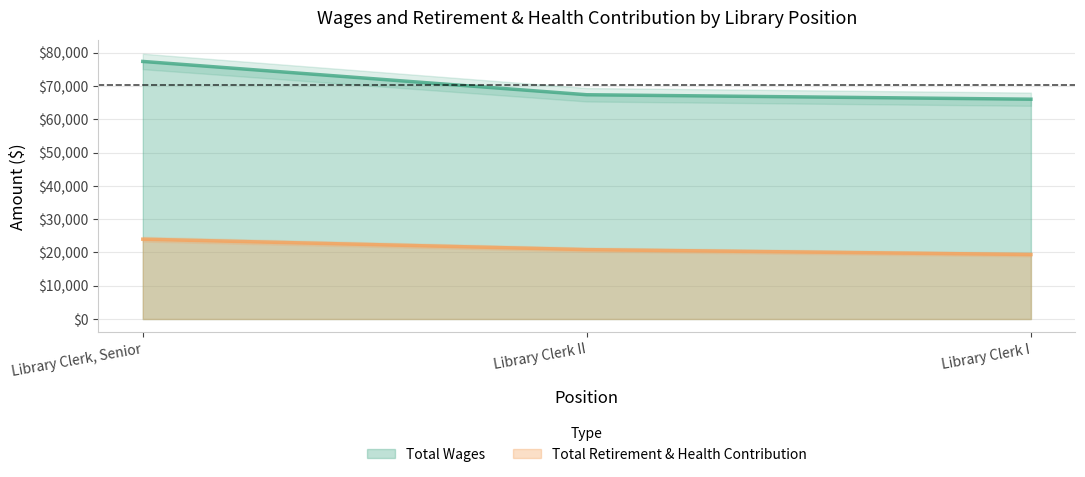

What are all the series names shown in the legend?

Total Wages, Total Retirement & Health Contribution